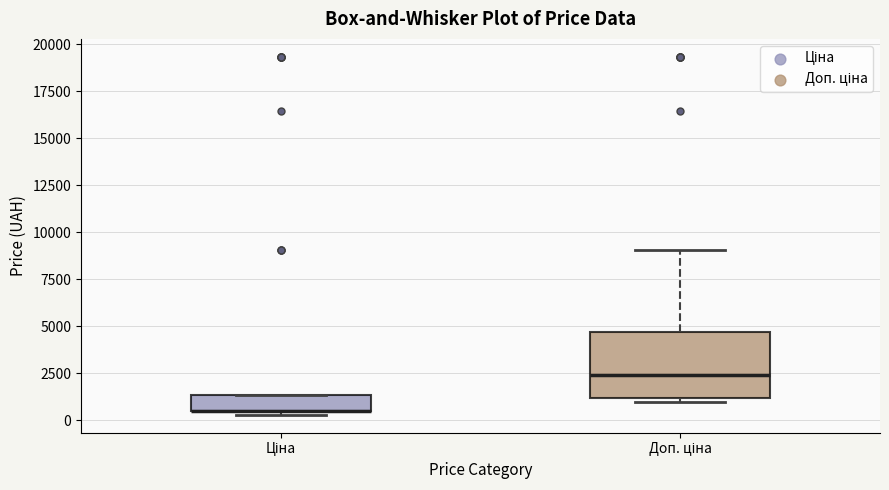

Which box is the tallest, from its lower edge to its upper edge?

Доп. ціна